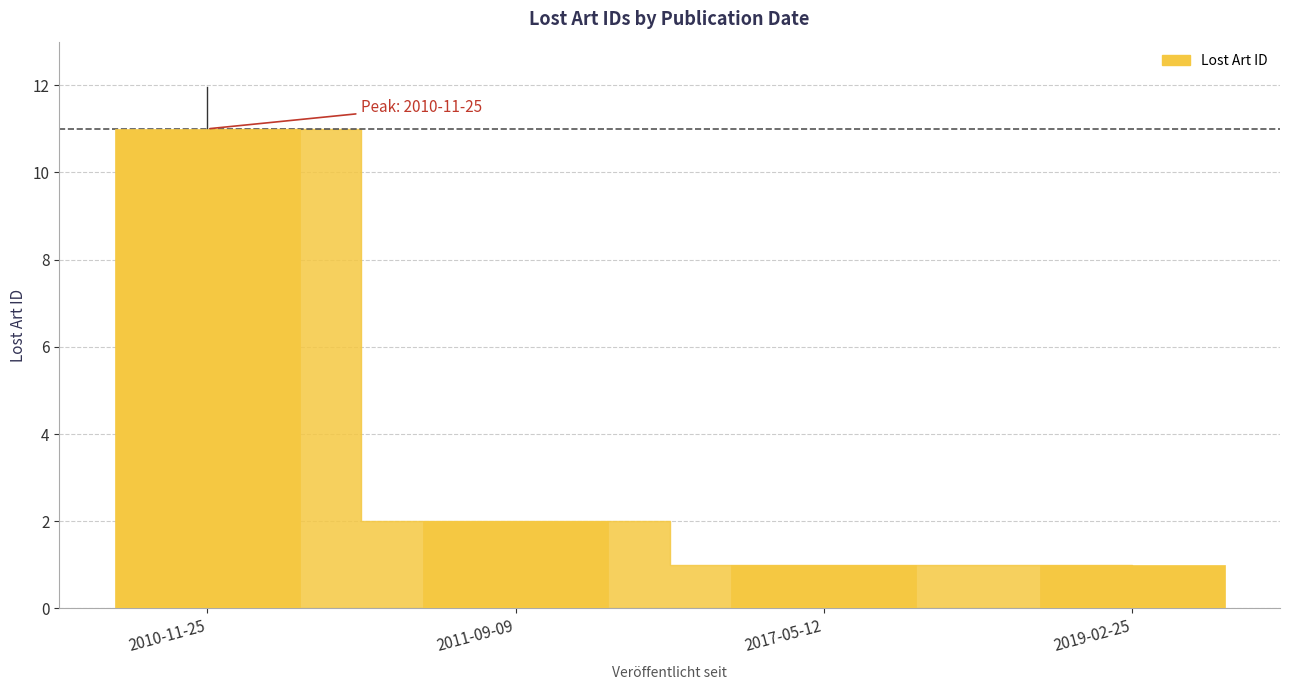

Which has a higher value, 2017-05-12 or 2011-09-09?

2011-09-09